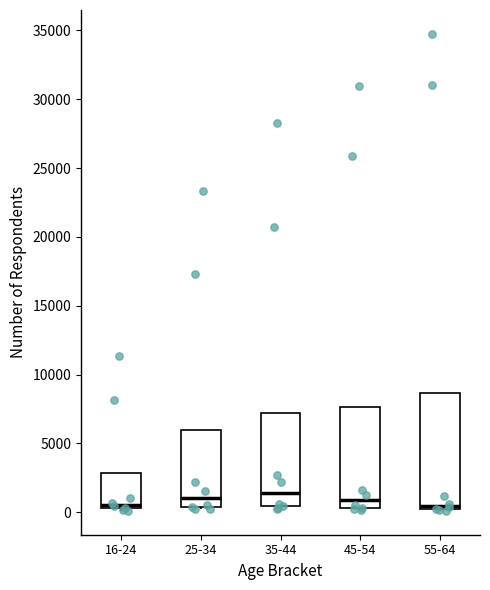

Where is the lower edge of the box for 16-24 on the y-axis? The values are not printed on the chart, so give them approximately, as read against the axis.

500